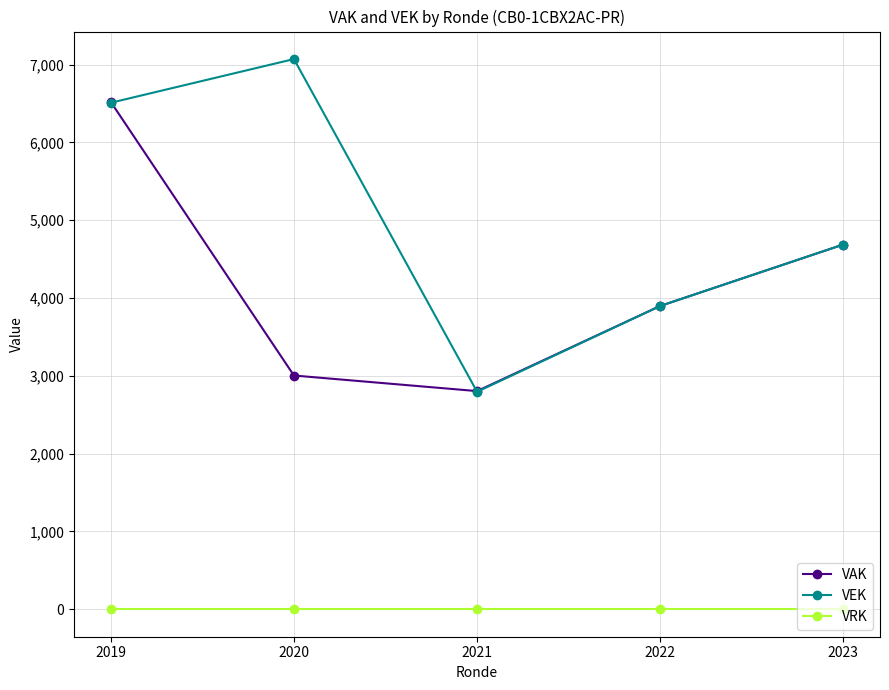

Rank the series by their maximum value, from lowest to highest.

VRK, VAK, VEK